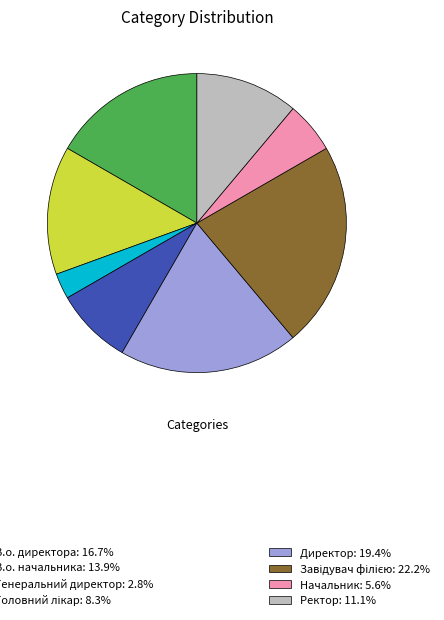

Does any single category account for the majority?

No